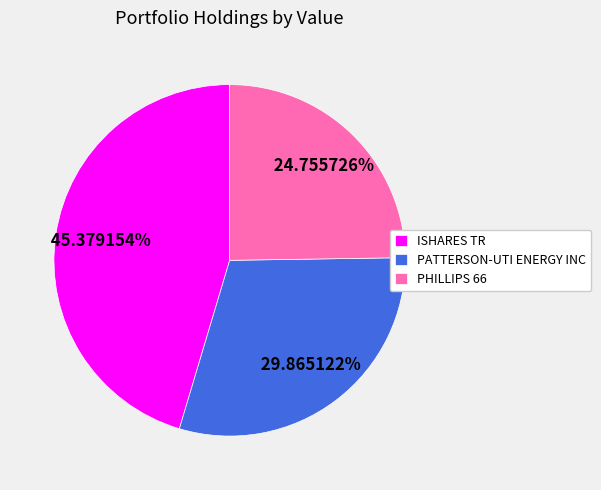

What percentage is NOT represented by ISHARES TR?

54.6%